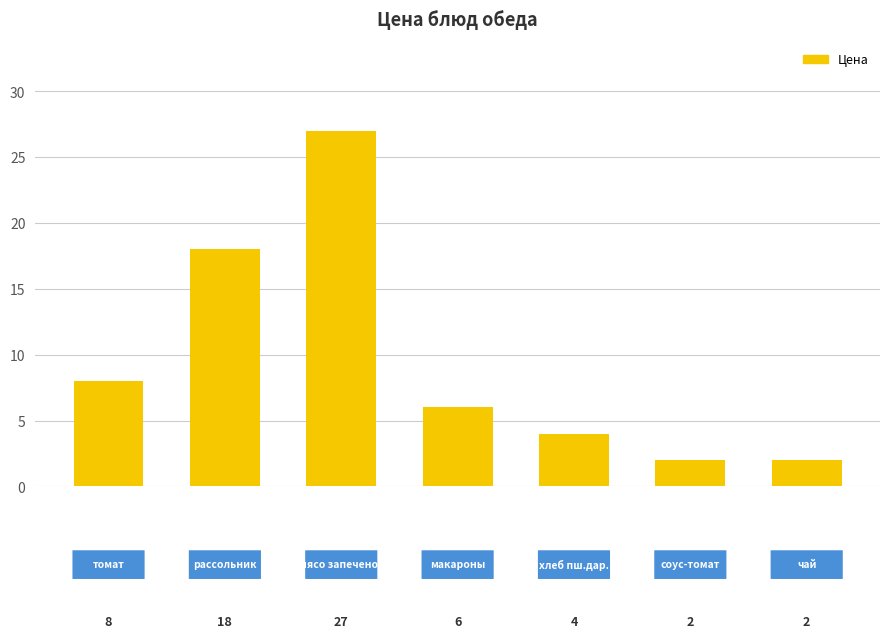

What is the value of the 6th bar from the left?

2